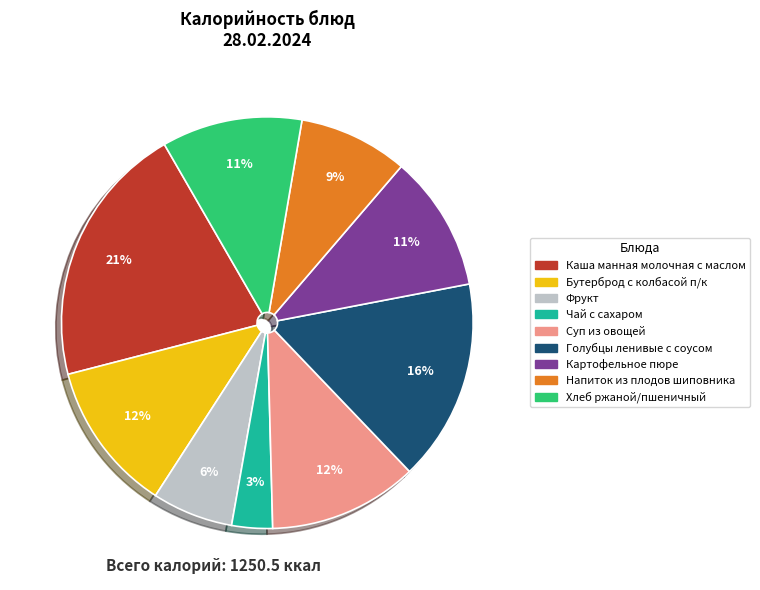

What is the ratio of the value at Хлеб ржаной/пшеничный to the value at Картофельное пюре?

1.0